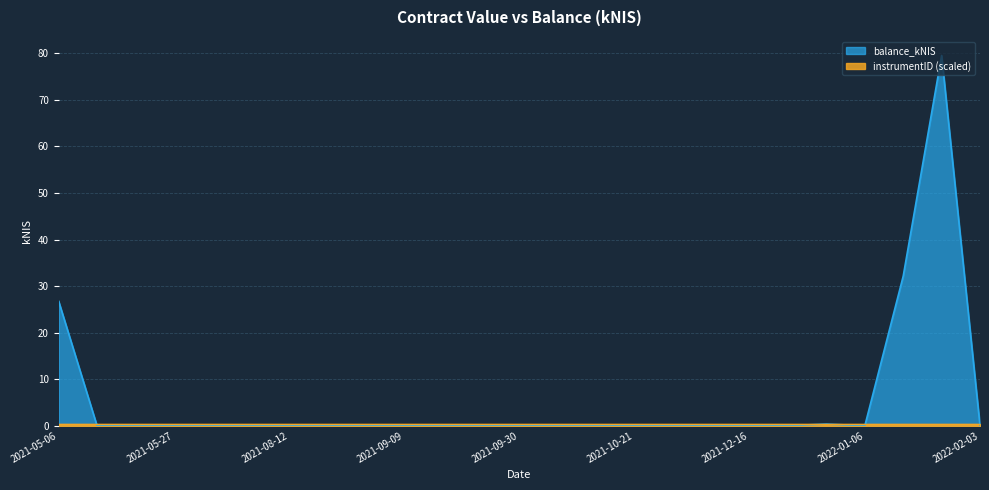

How many values exceed 0?

13